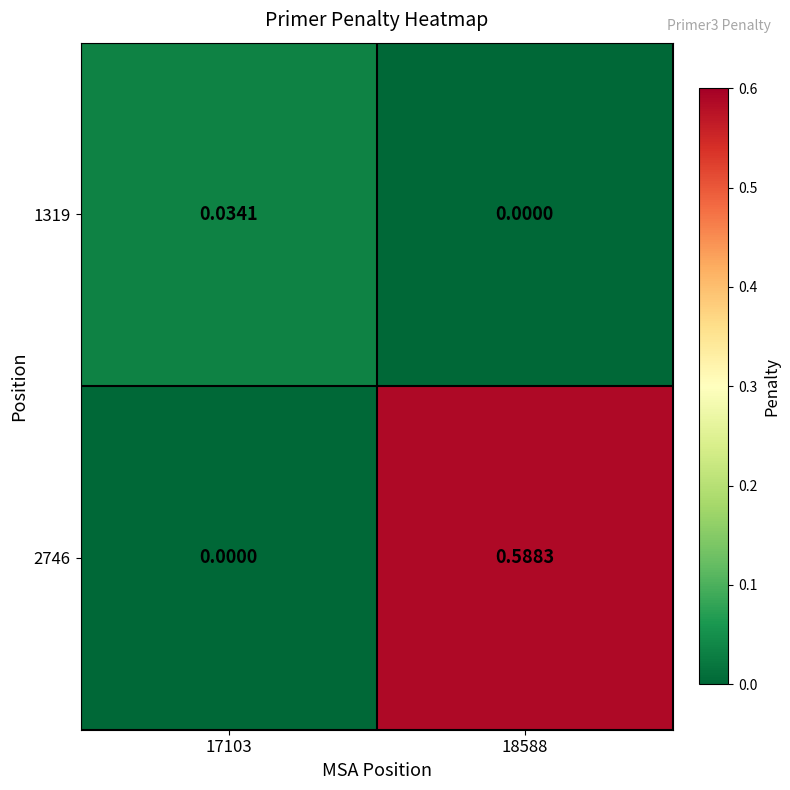

Which series has the largest range (max minus min)?

2746